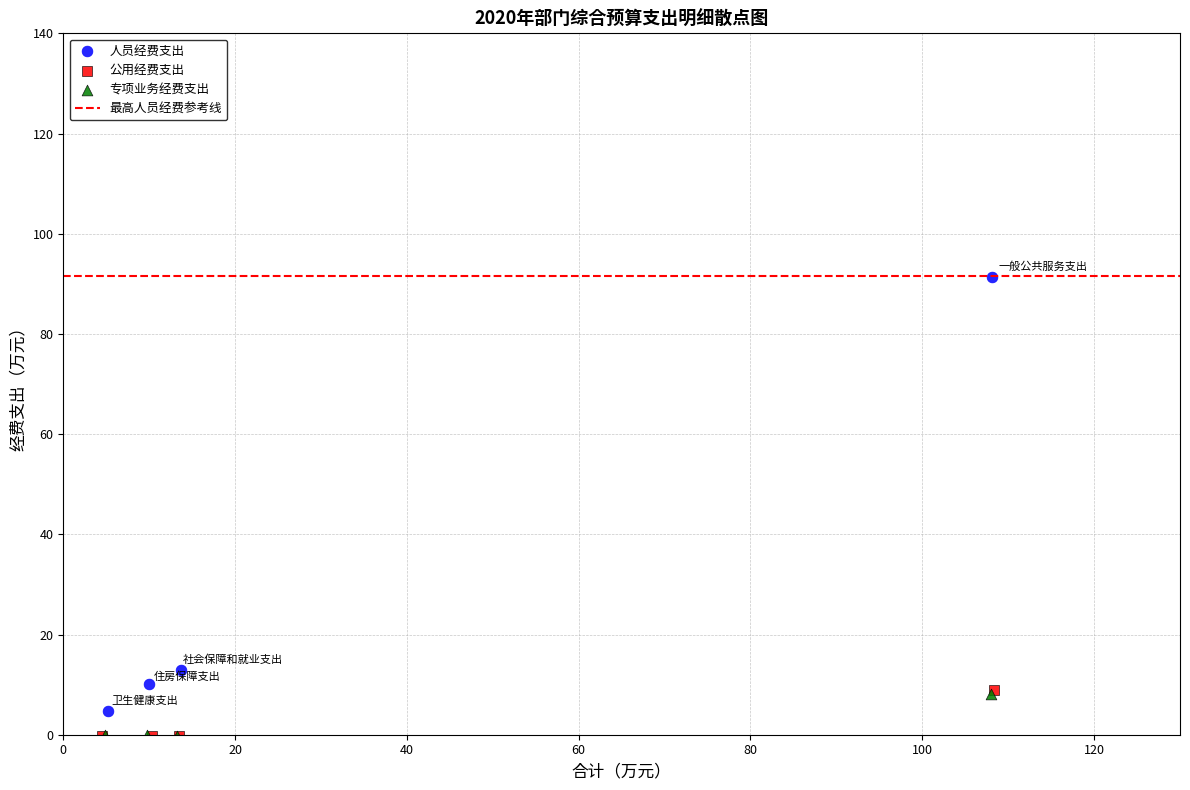

Which series has the largest Y range (max minus min)?

人员经费支出